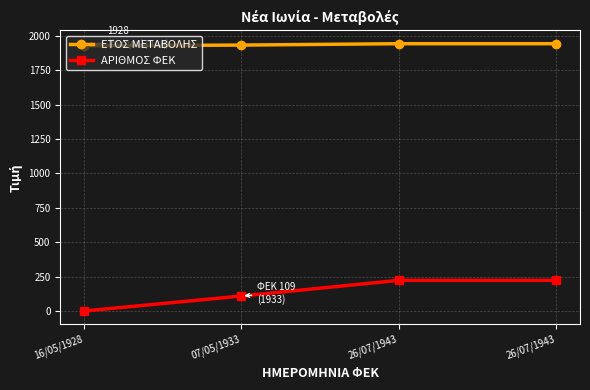

How many lines are shown in the chart?

2